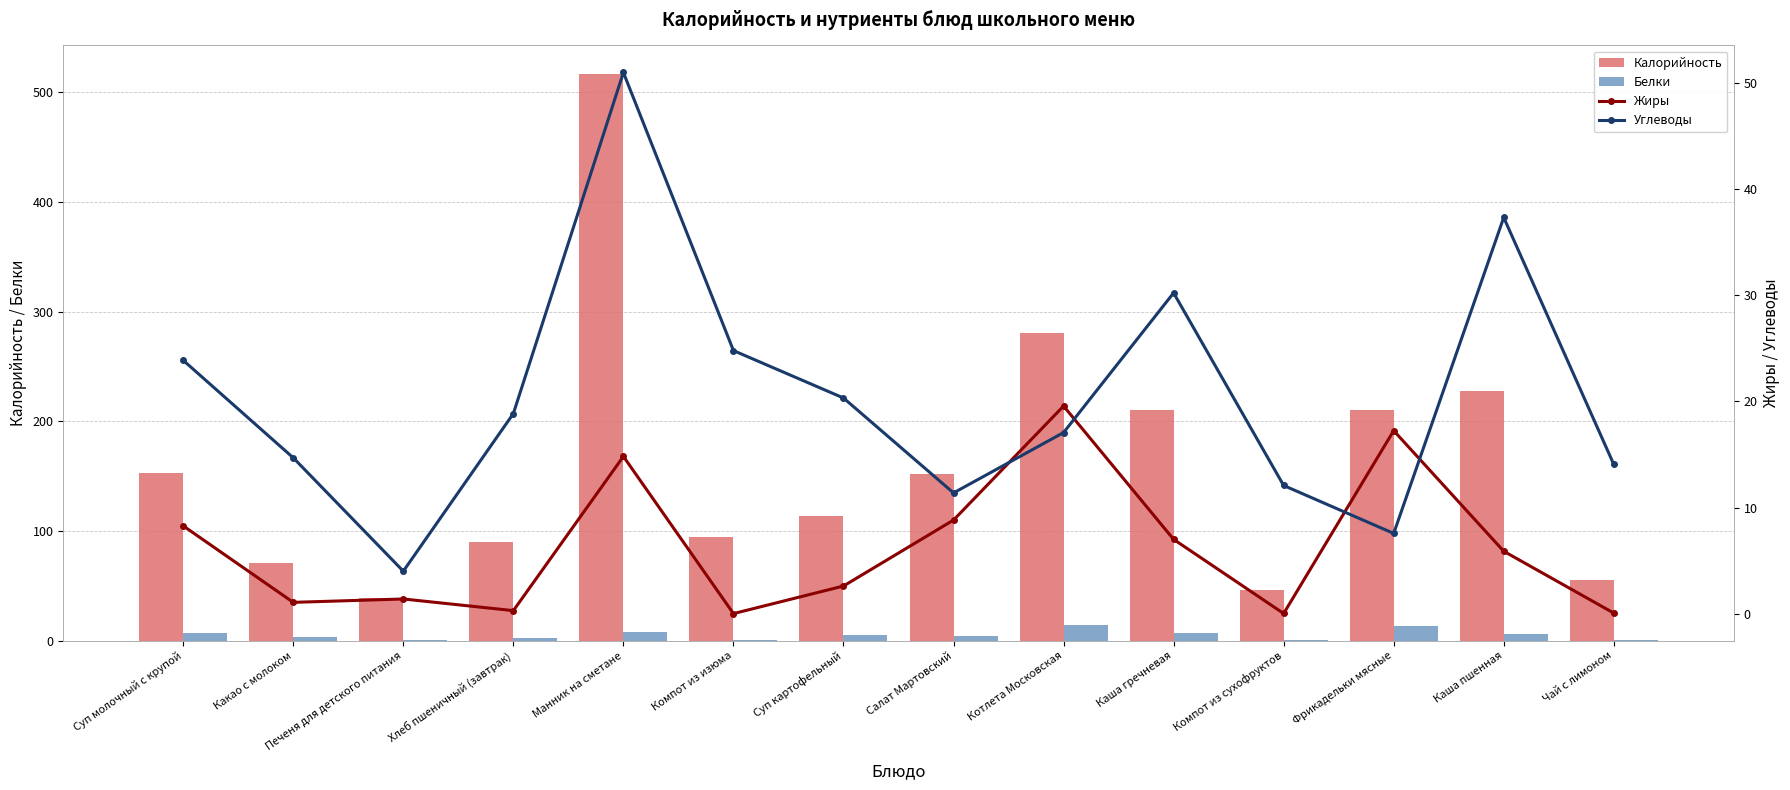

Which category has the highest value in the Жиры series?

Котлета Московская